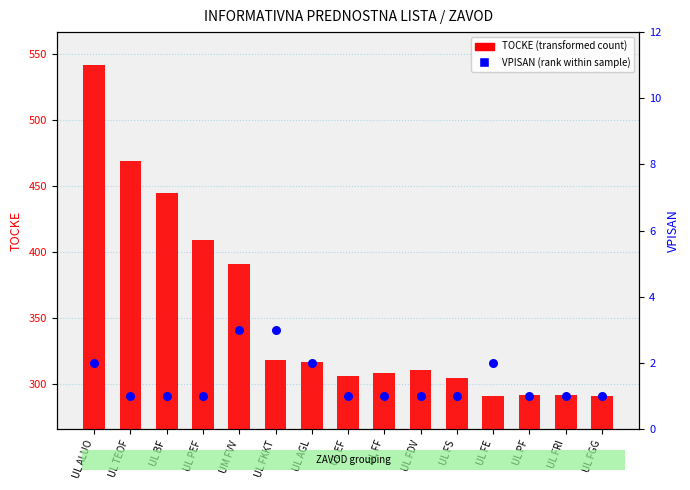

Which series contains the lowest Y value?

VPISAN